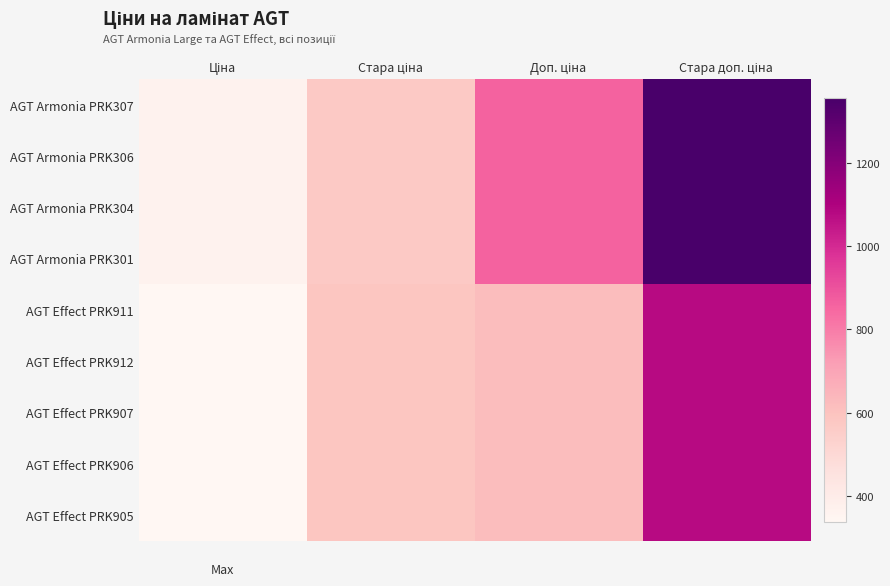

Which series has the largest total across all categories?

AGT Armonia PRK307